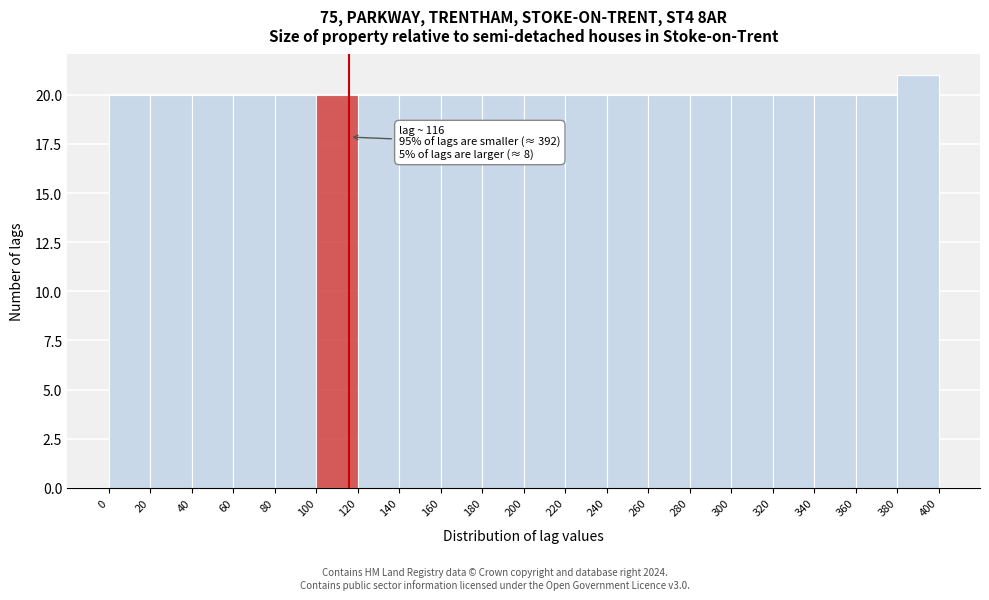

Over which range of the x-axis is the bar tallest?

380 to 400